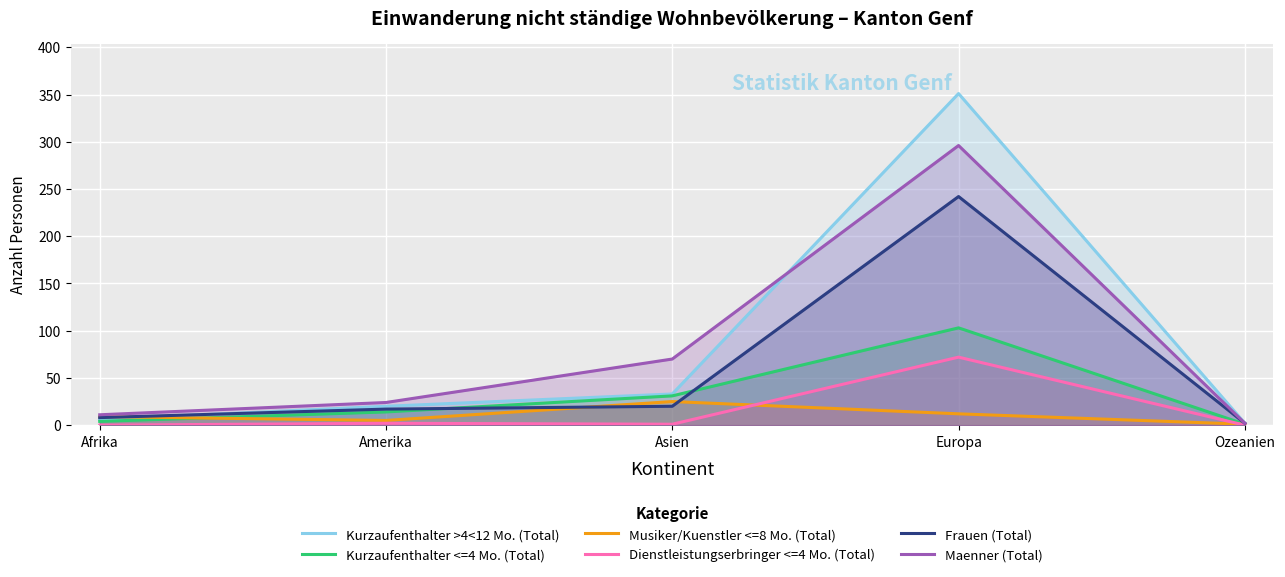

Between Afrika and Ozeanien, which series saw the biggest shift?

Maenner (Total)